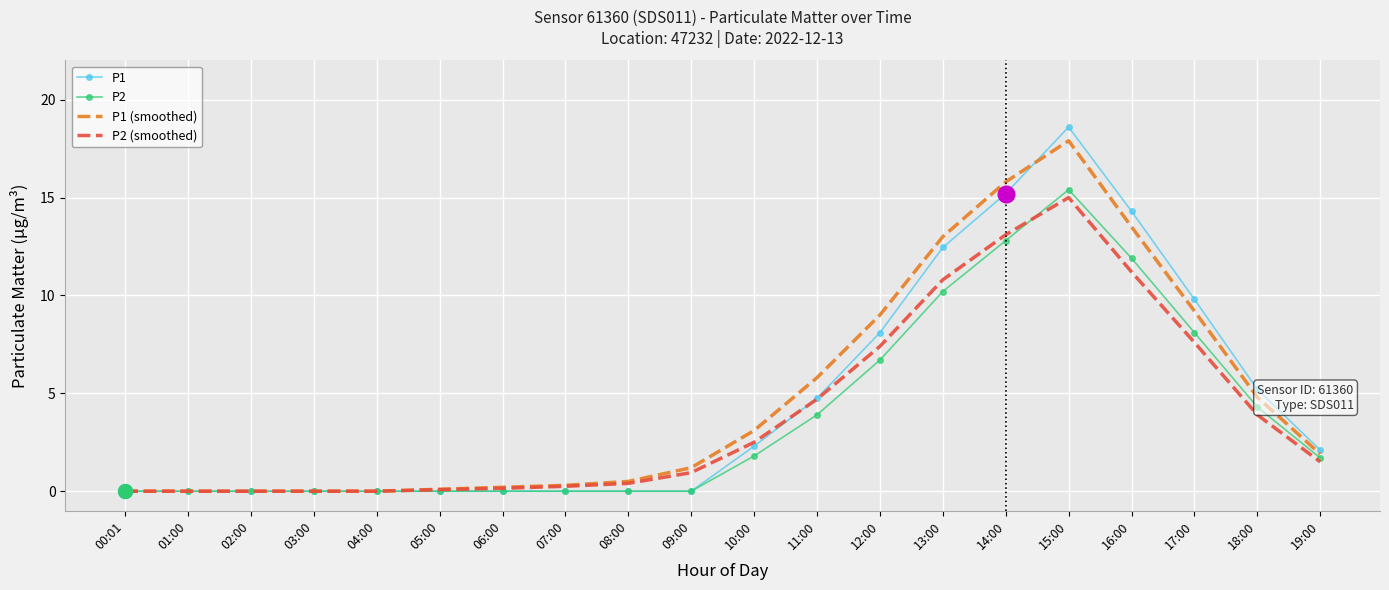

What is the difference between the maximum and minimum values in the P2 series?

15.4